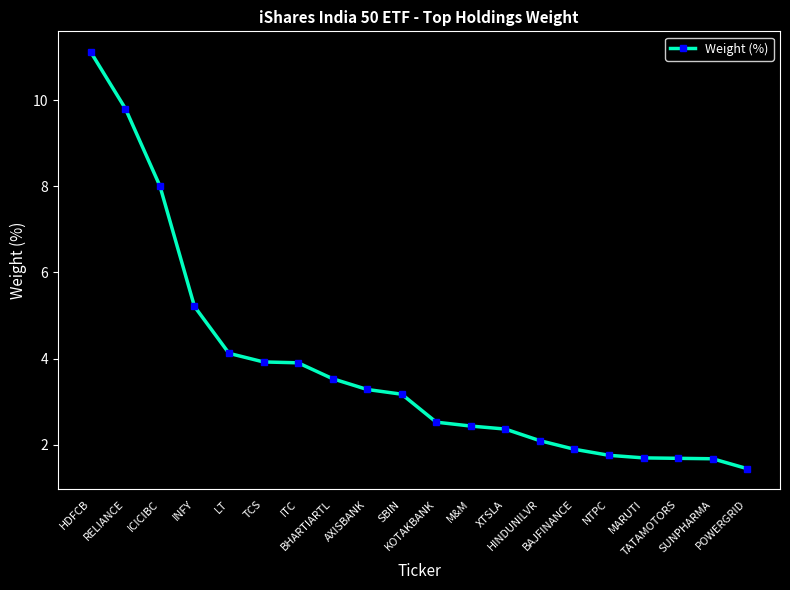

What is the smallest value displayed?

1.4